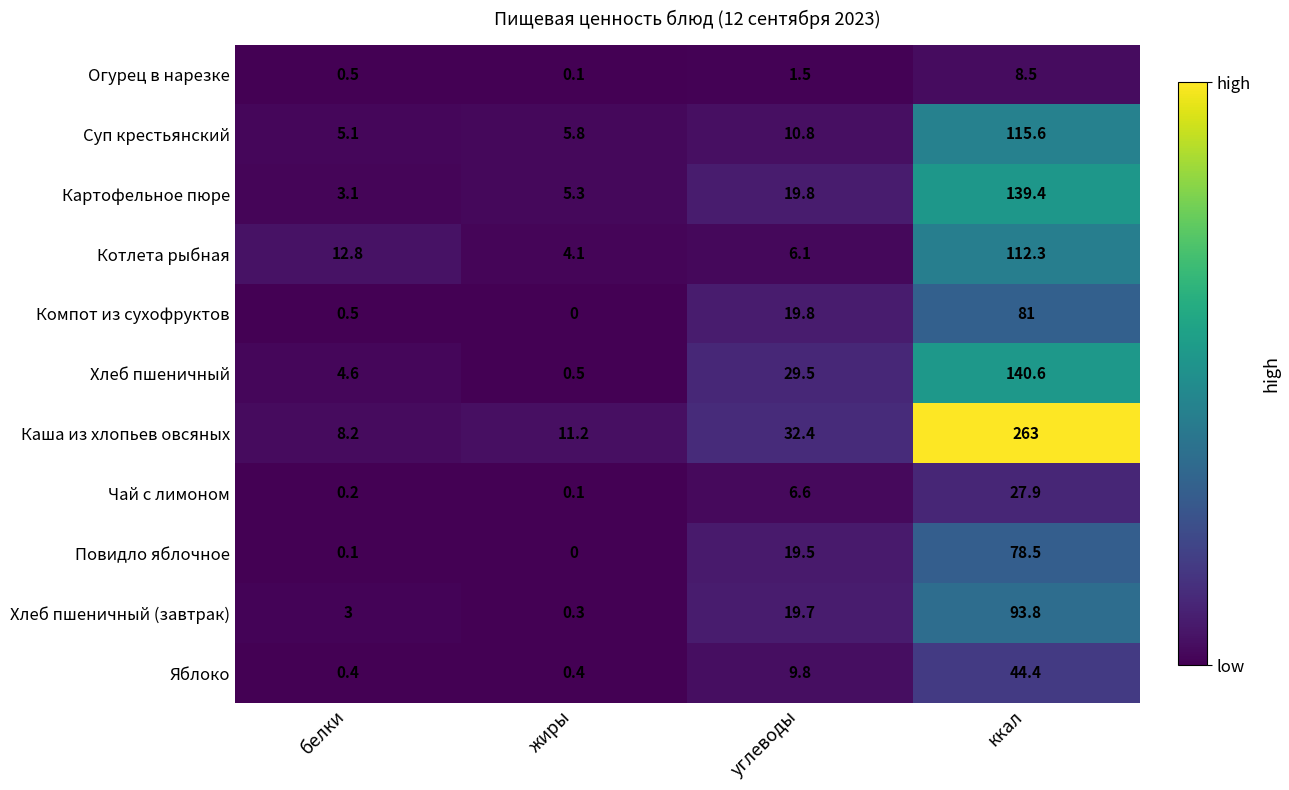

What is the total value across all series at жиры?

27.8